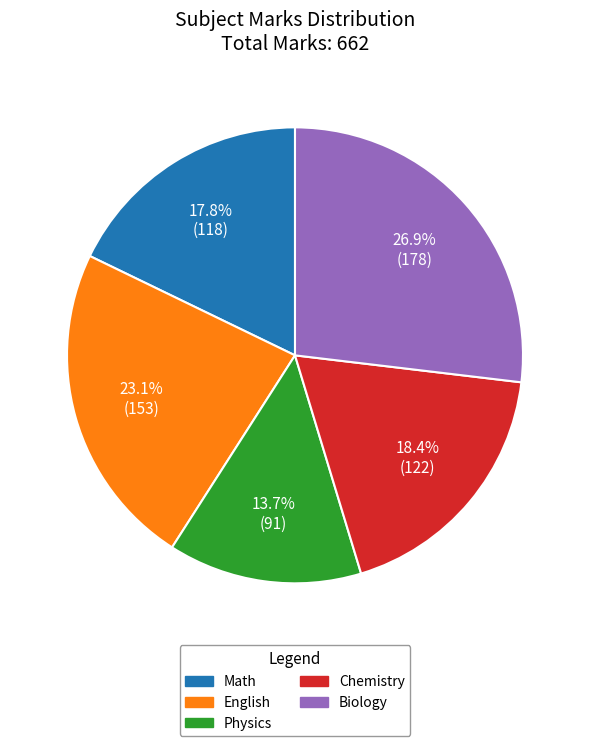

What percentage is the Math slice, to the nearest percent?

18%